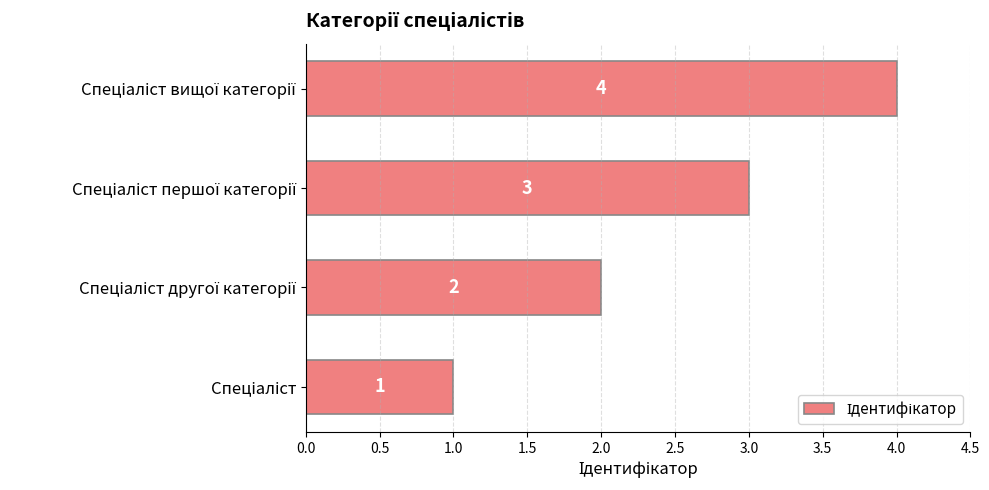

How many values are between 2 and 4?

3